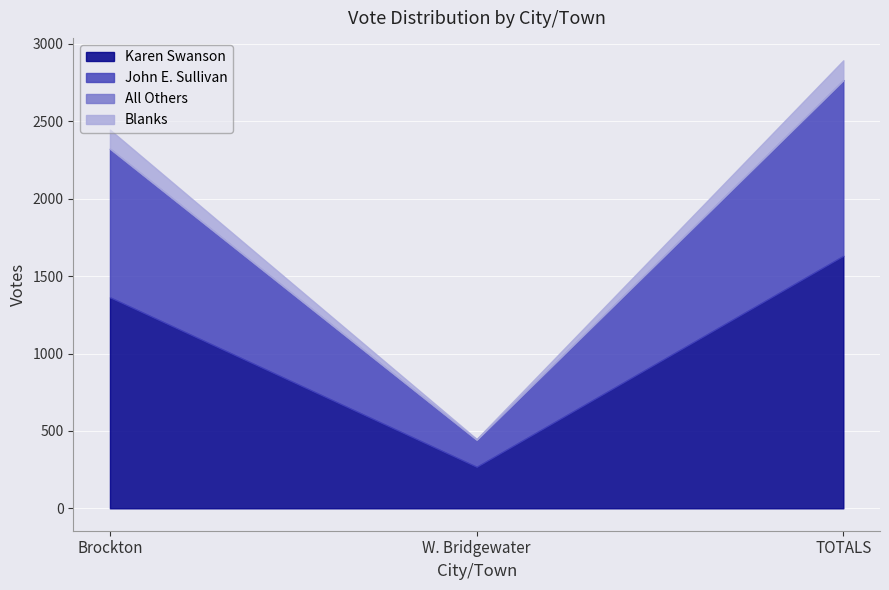

Which has a higher value, TOTALS or Brockton?

TOTALS